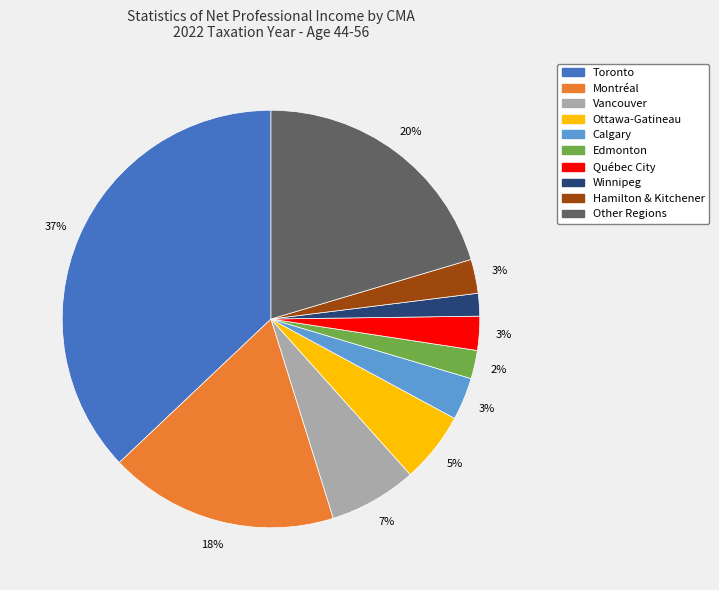

Which has a higher value, Toronto or Other Regions?

Toronto